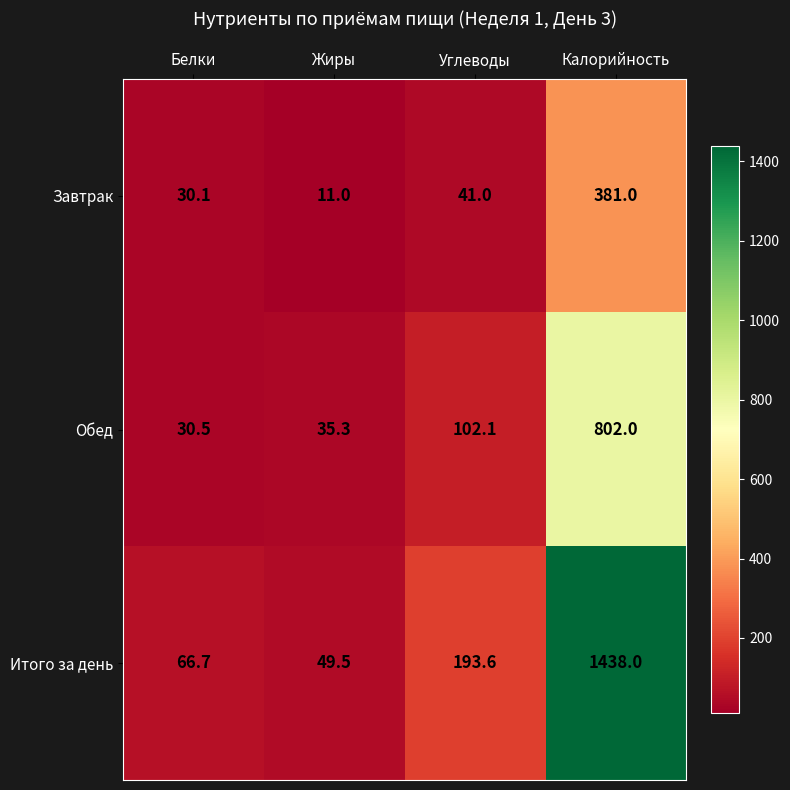

Which series has the largest range (max minus min)?

Итого за день